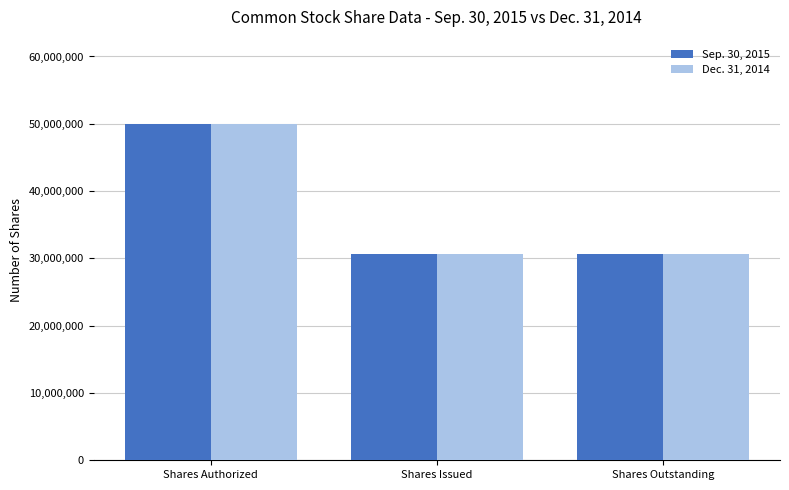

What is the average value of the Sep. 30, 2015 series?

37113315